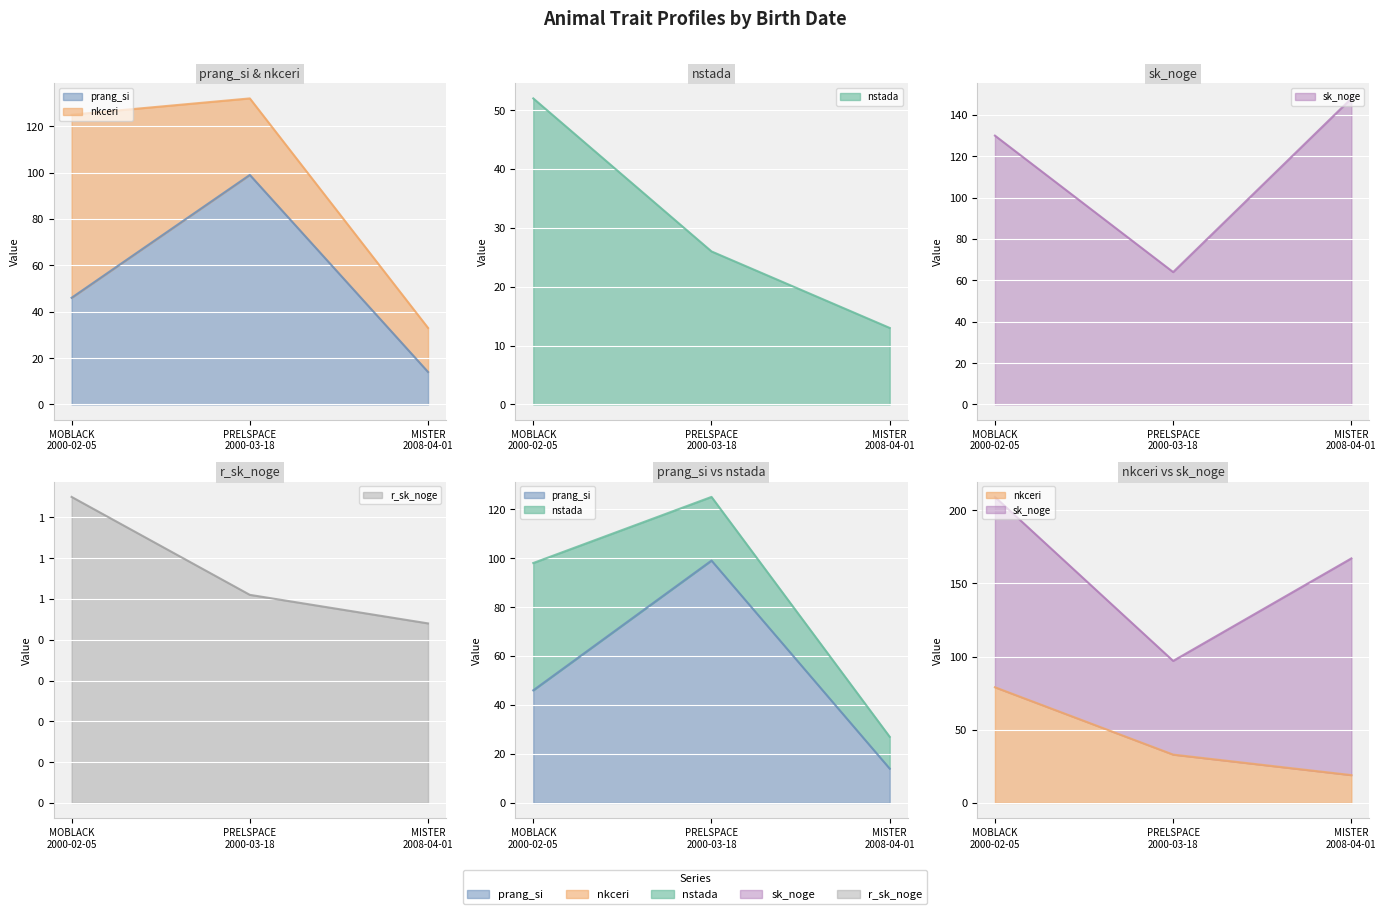

How many prang_si values are between 14 and 99?

3